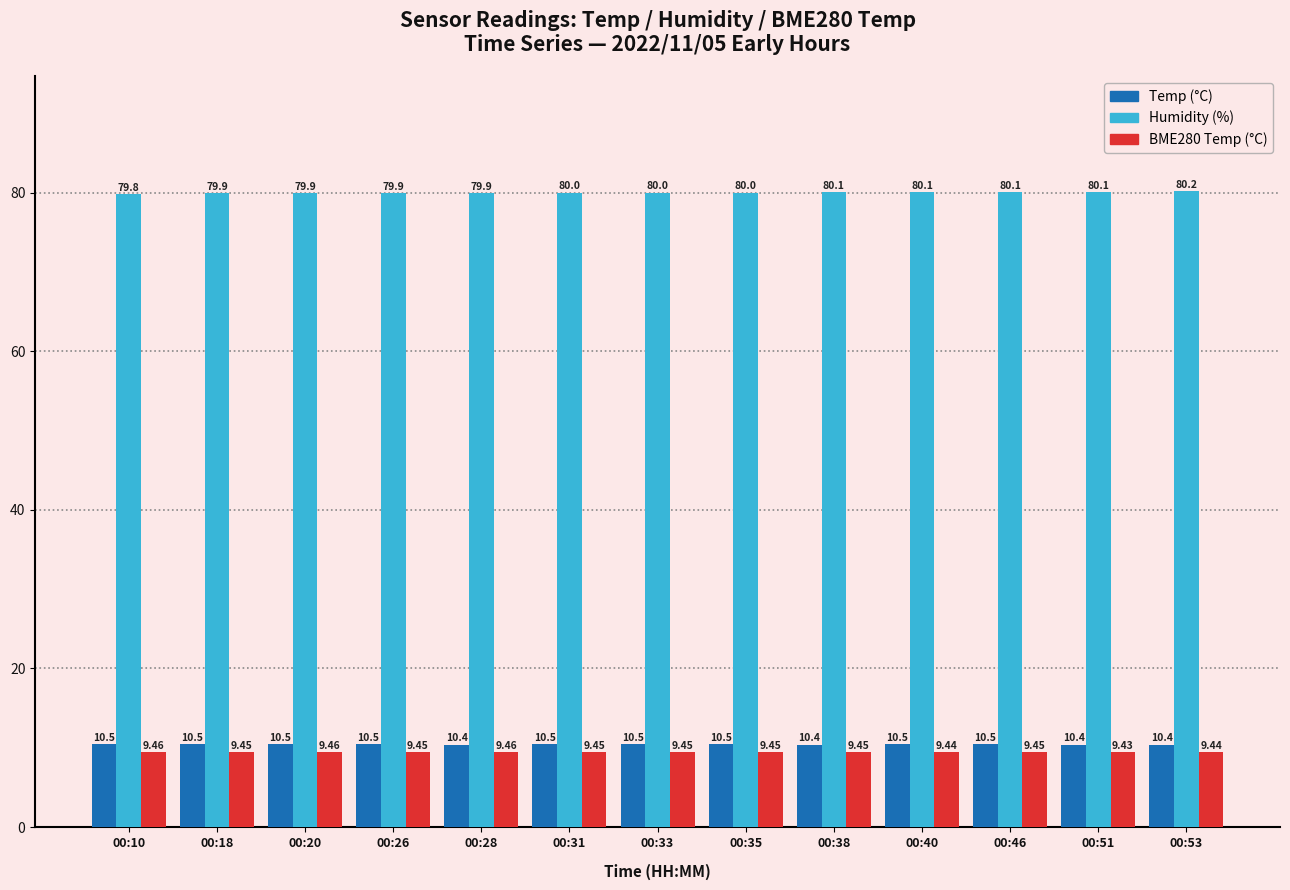

What is the spread (max minus min) of values at 00:28?

70.4